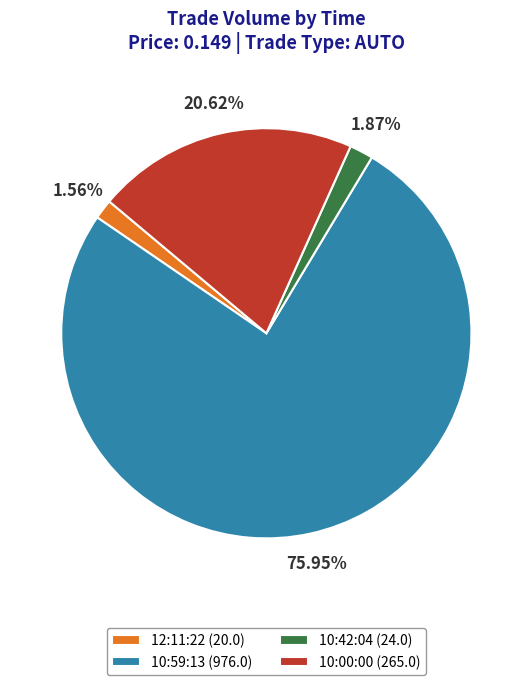

Is 10:59:13 the majority of the pie?

Yes